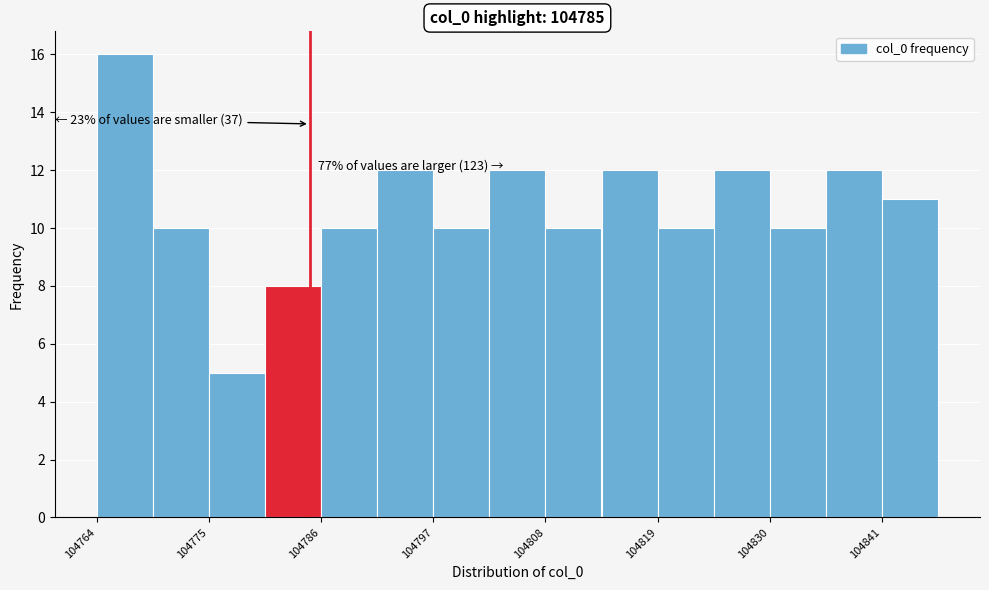

Read against the x-axis, roughly where is the centre of the tallest bar?

104766